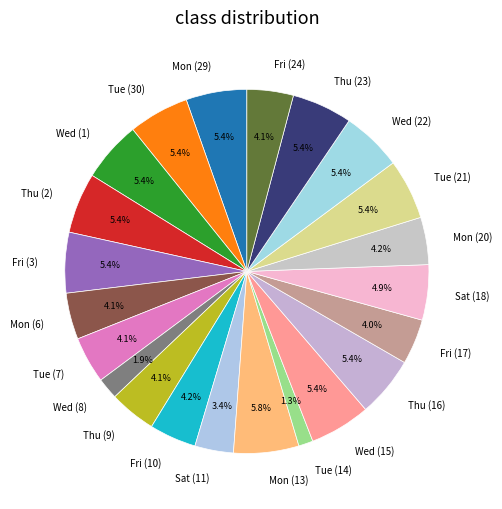

Count the number of slices in the pie.

22